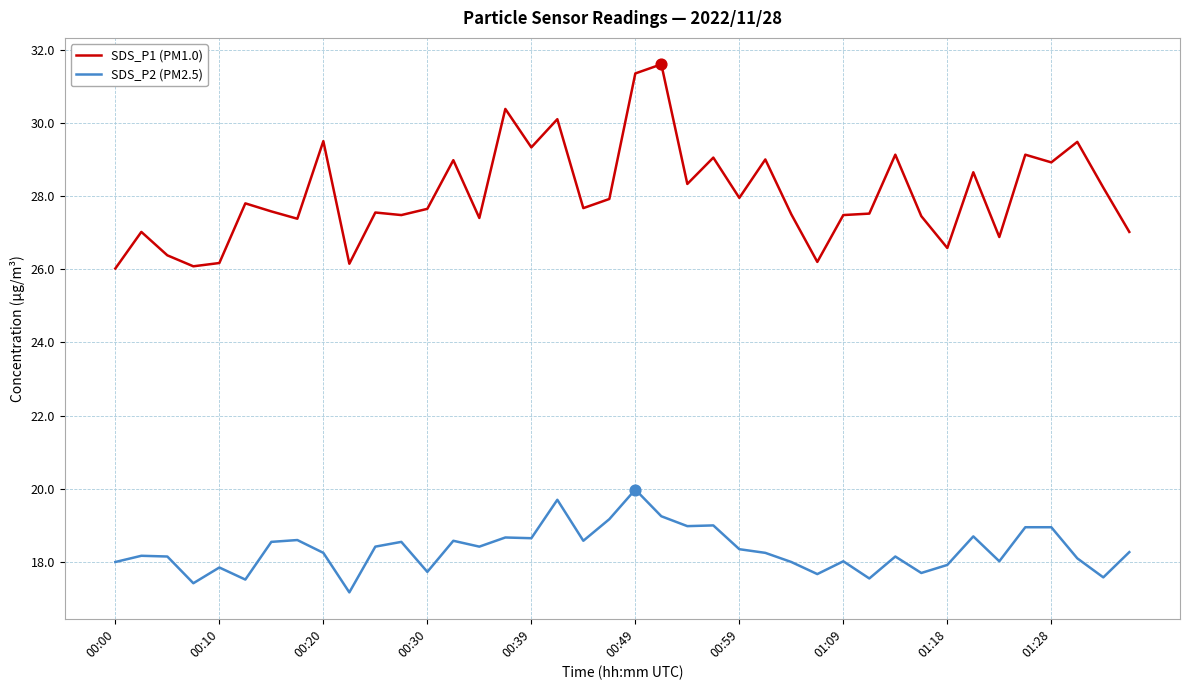

Which series has the largest total across all categories?

SDS_P1 (PM1.0)